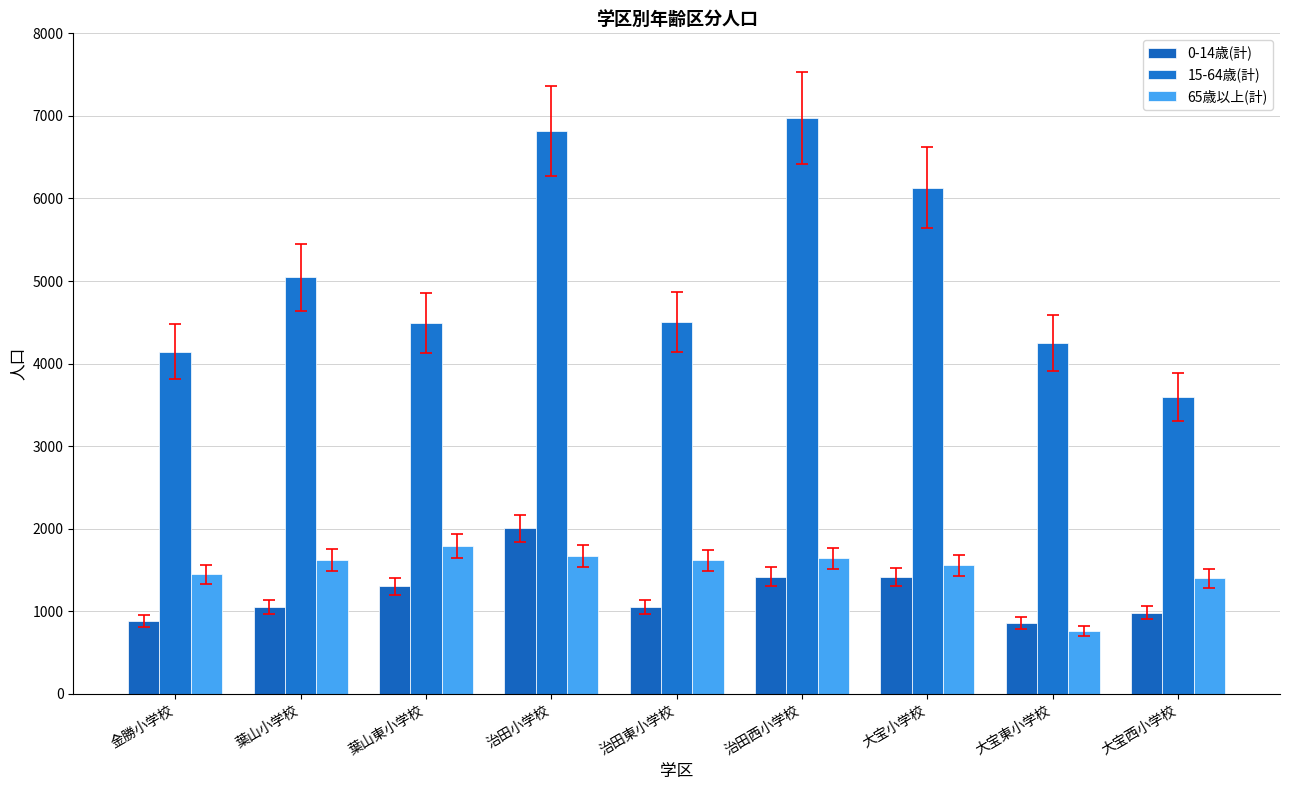

Which series has the largest total across all categories?

15-64歳(計)